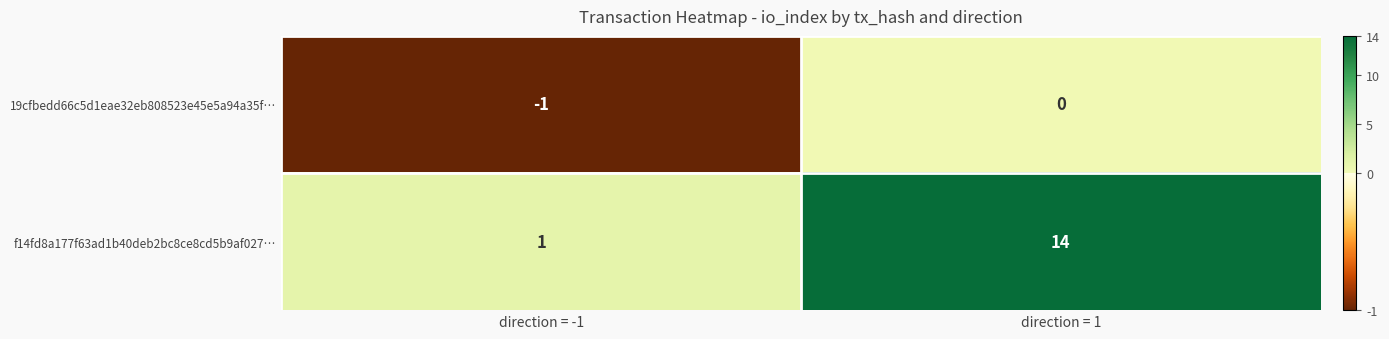

Between direction = -1 and direction = 1, which series saw the biggest shift?

f14fd8a177f63ad1b40deb2bc8ce8cd5b9af027…